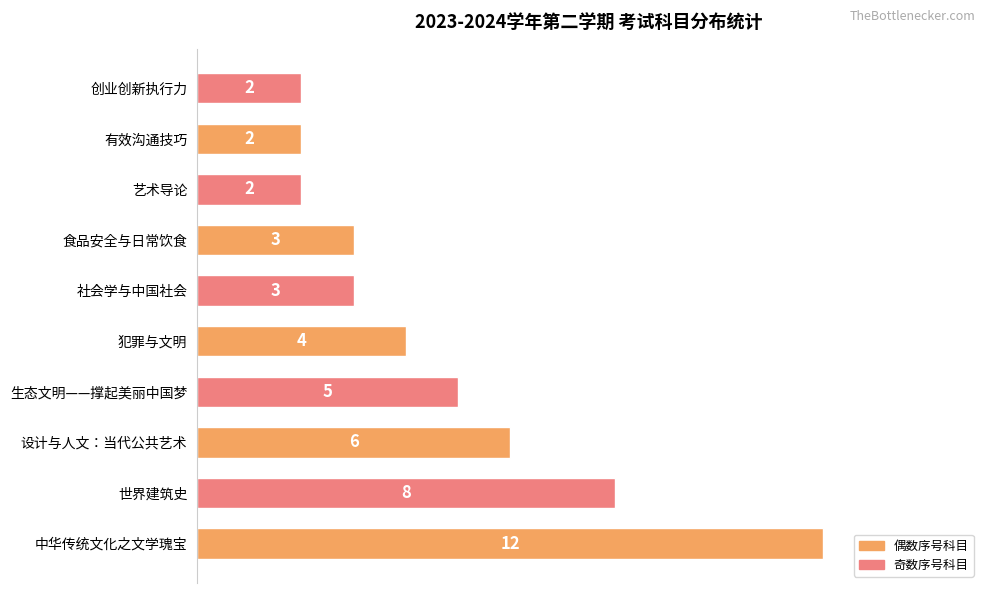

What is the minimum value shown in the chart?

2